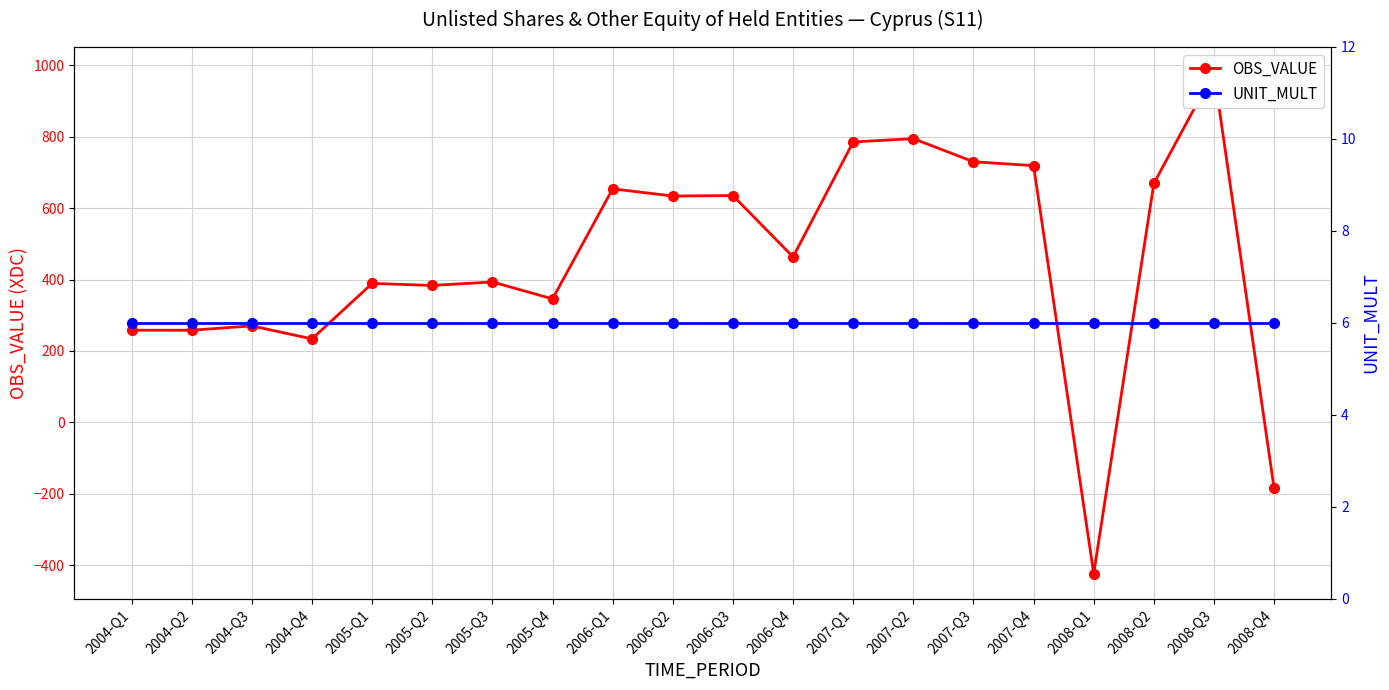

What is the label of the 14th point from the left?

2007-Q2